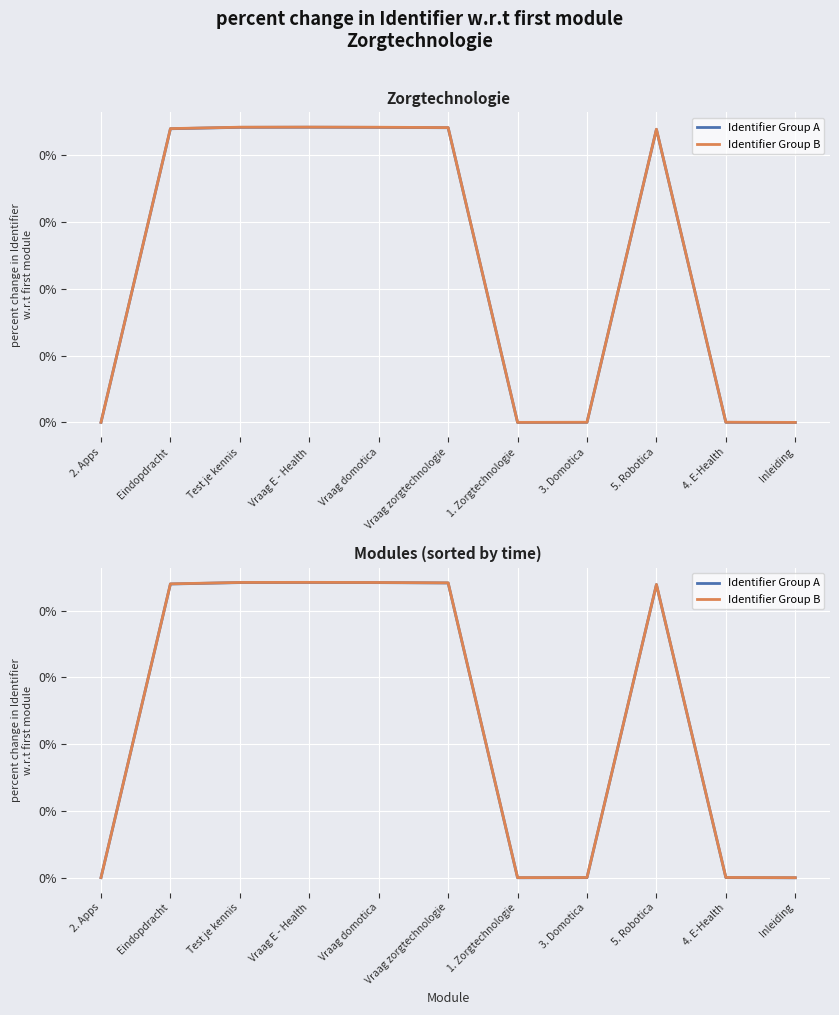

At 5. Robotica, list the series in order from largest to smallest.

Identifier Group B, Identifier Group A